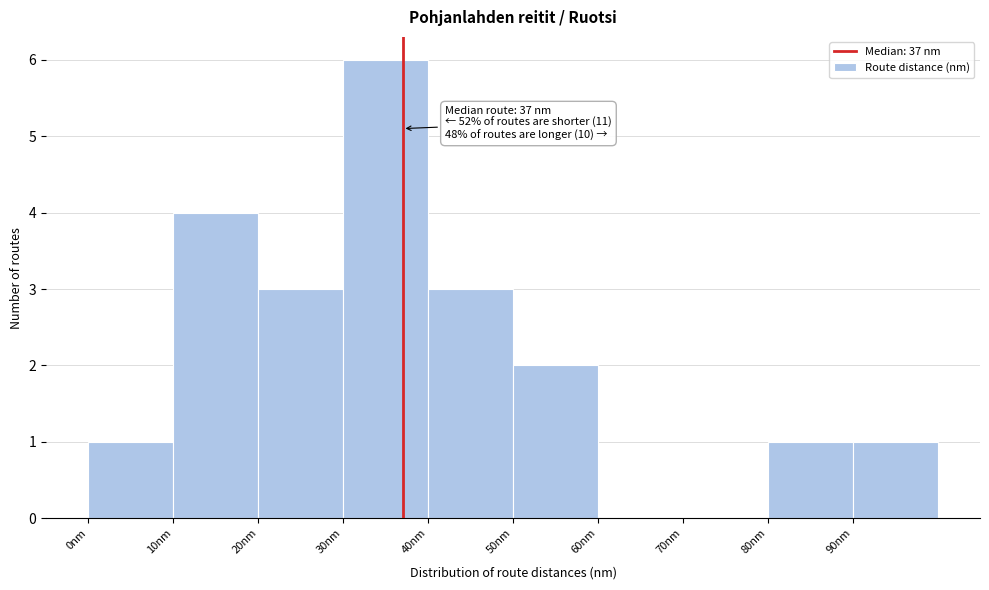

Which range on the x-axis has the tallest bar?

30 to 40